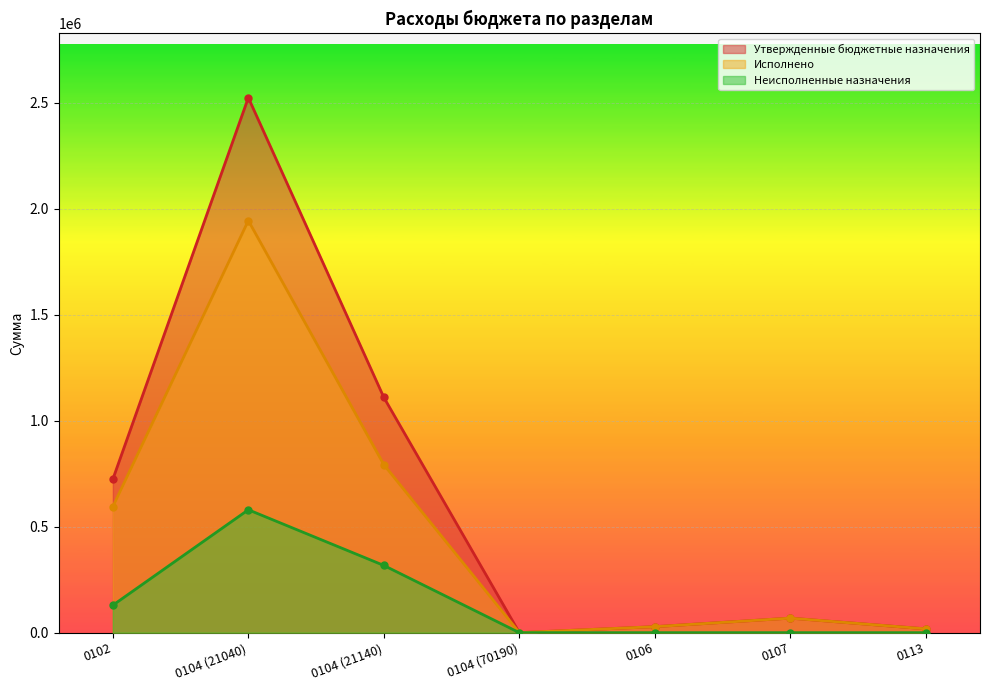

True or false: Утвержденные бюджетные назначения and Исполнено cross at least once.

False